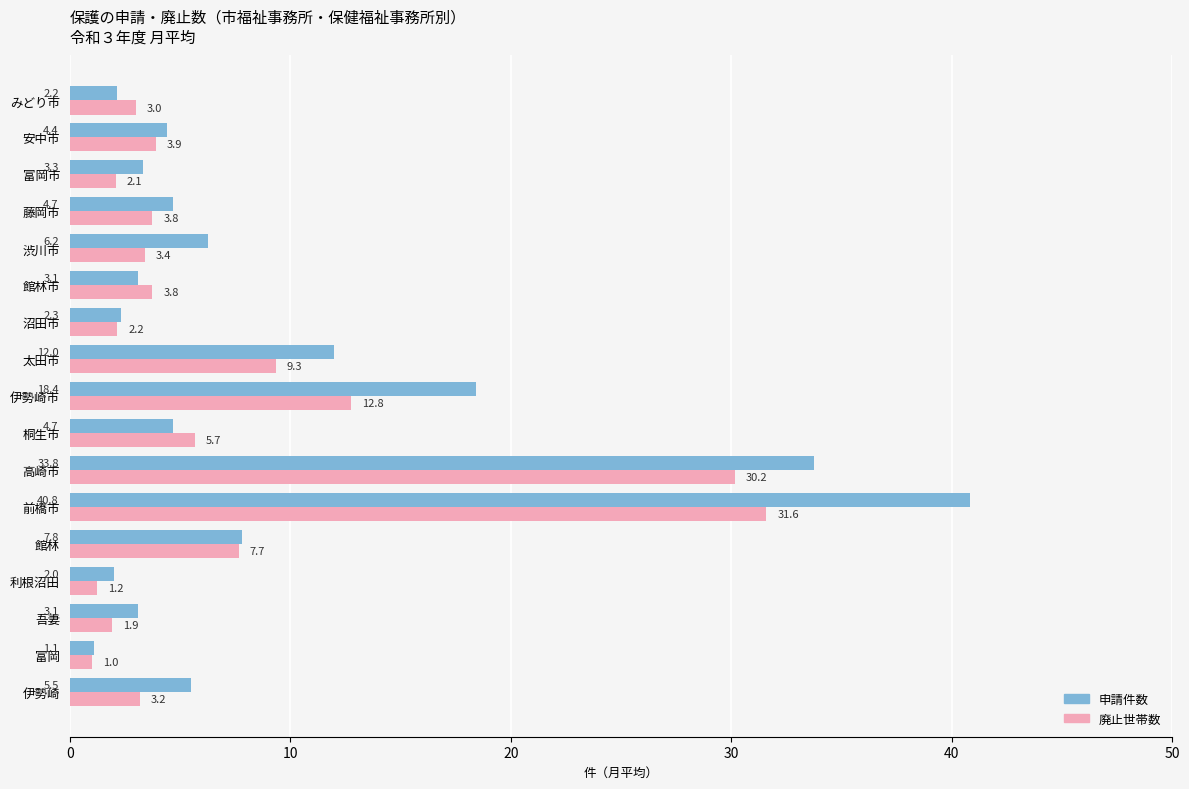

Where is 廃止世帯数 nearest to the value 16?

伊勢崎市